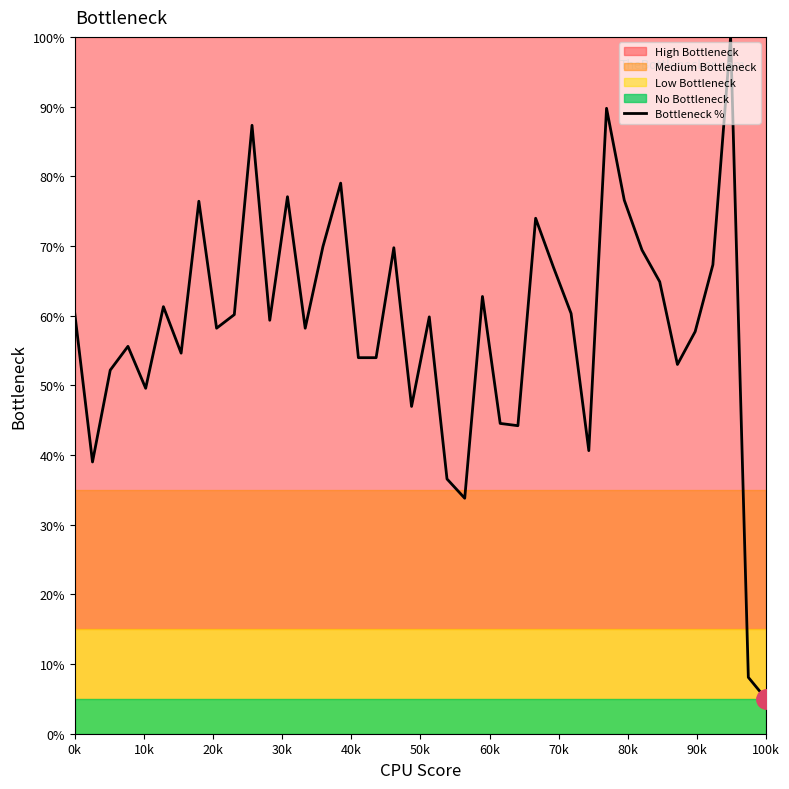

How many data points does each series have?

40